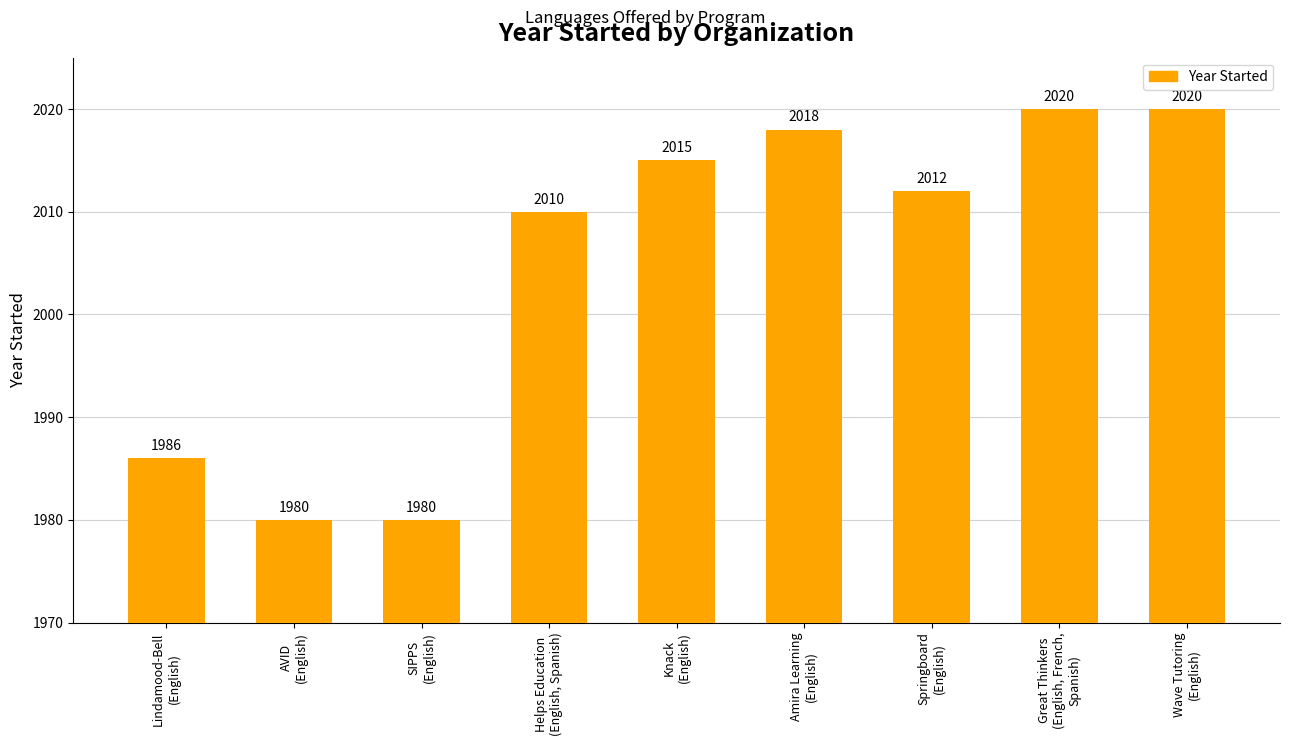

What is the maximum value shown in the chart?

2020